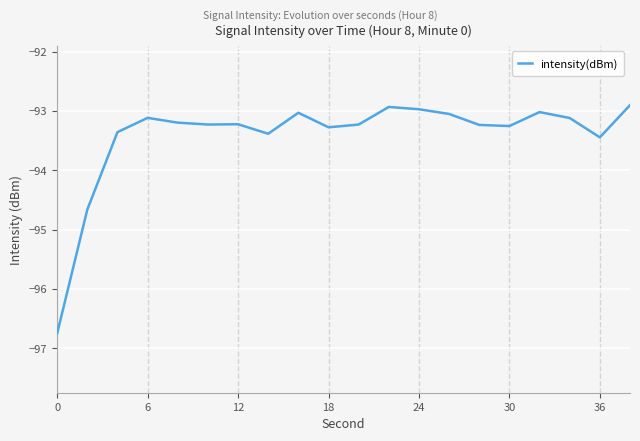

What is the difference between the maximum and minimum values?

3.8